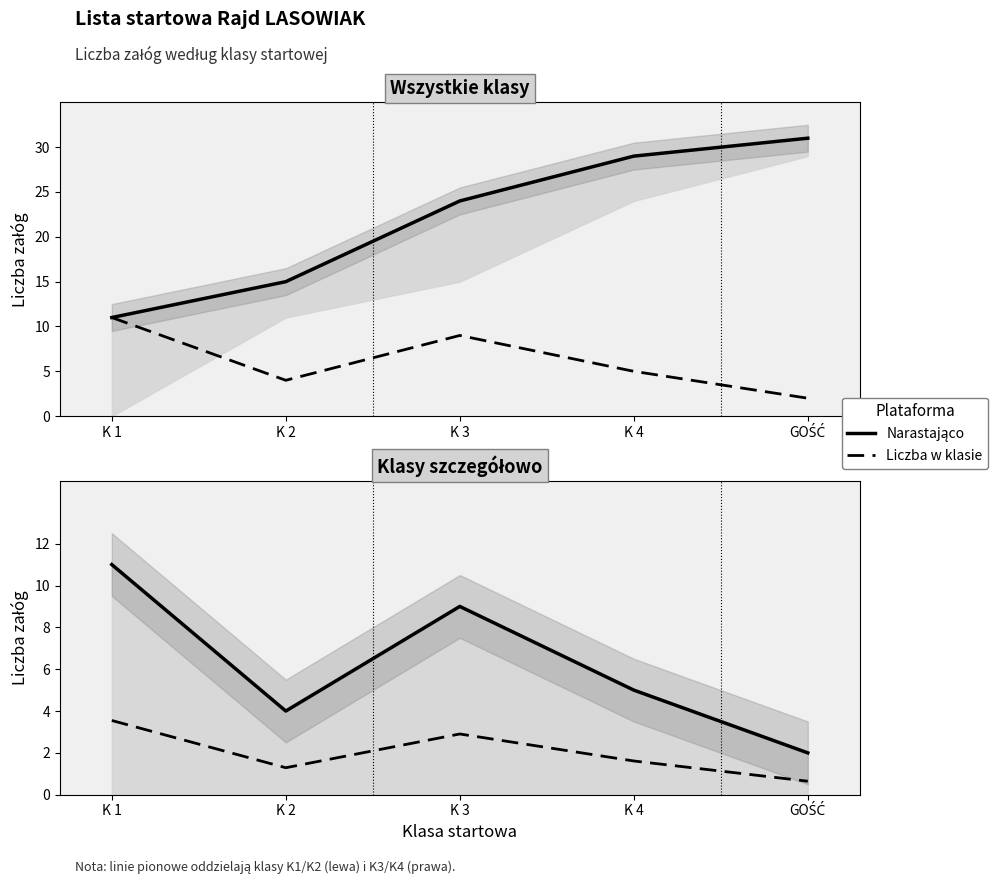

Which series has the largest range (max minus min)?

Narastająco